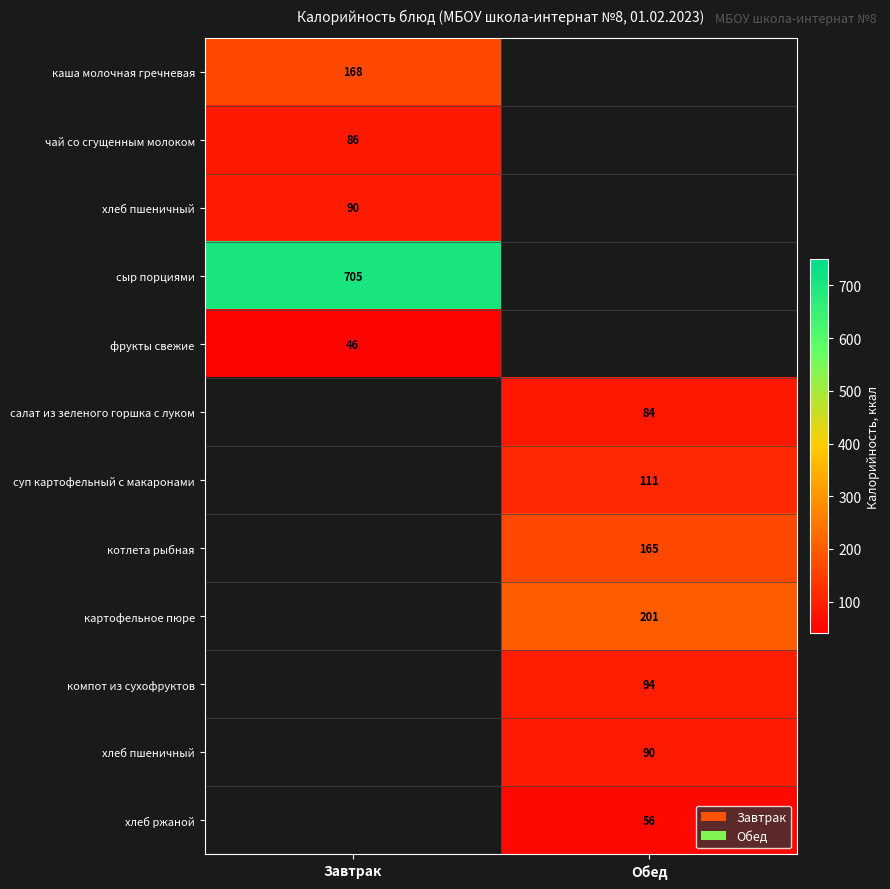

At which category does the chart reach its minimum across all series?

Завтрак